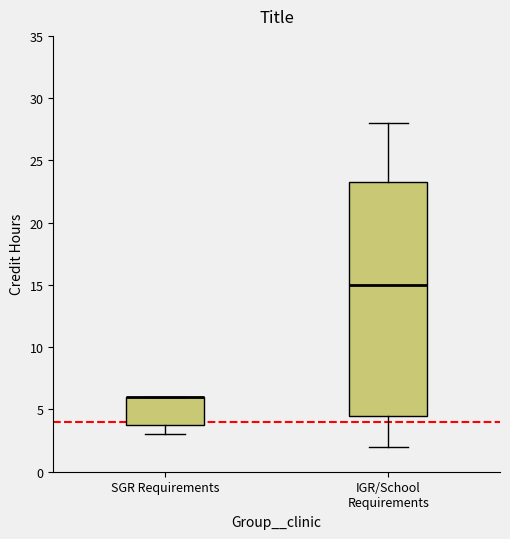

Where is the upper edge of the box for SGR Requirements on the y-axis? The values are not printed on the chart, so give them approximately, as read against the axis.

6.0